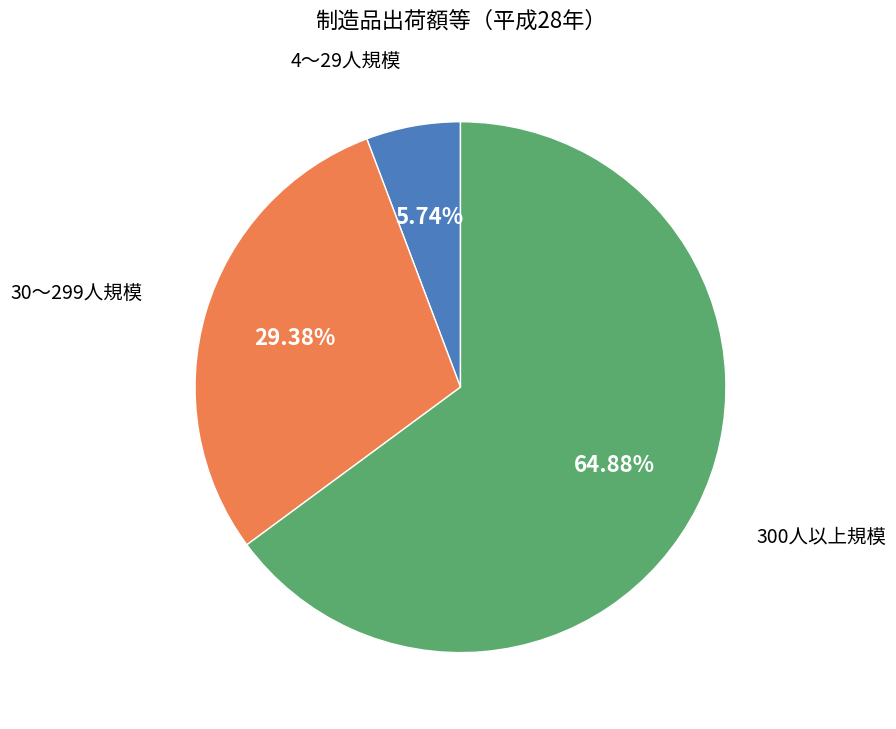

Is there a majority slice in this chart?

Yes